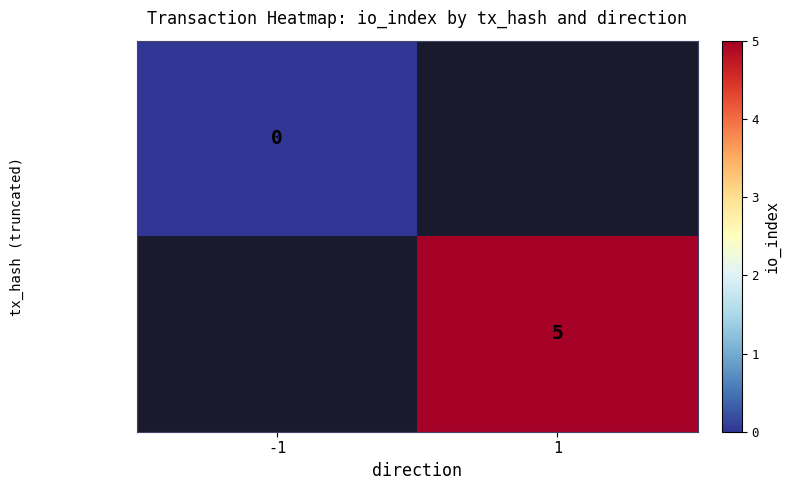

Is it true that 76732e4481fb… equals 5 at 1?

True